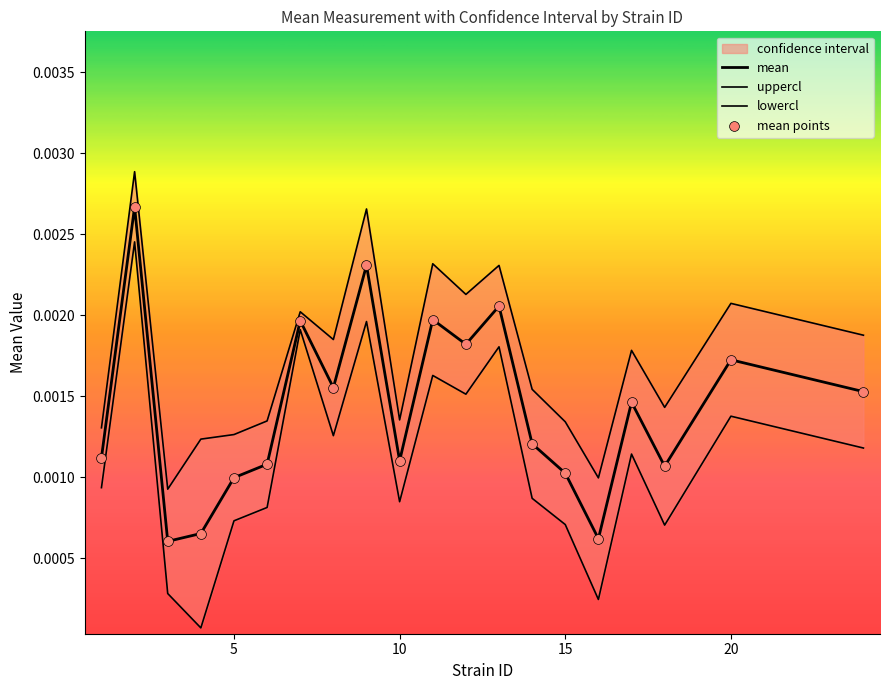

At how many categories does at least one series exceed 0?

20